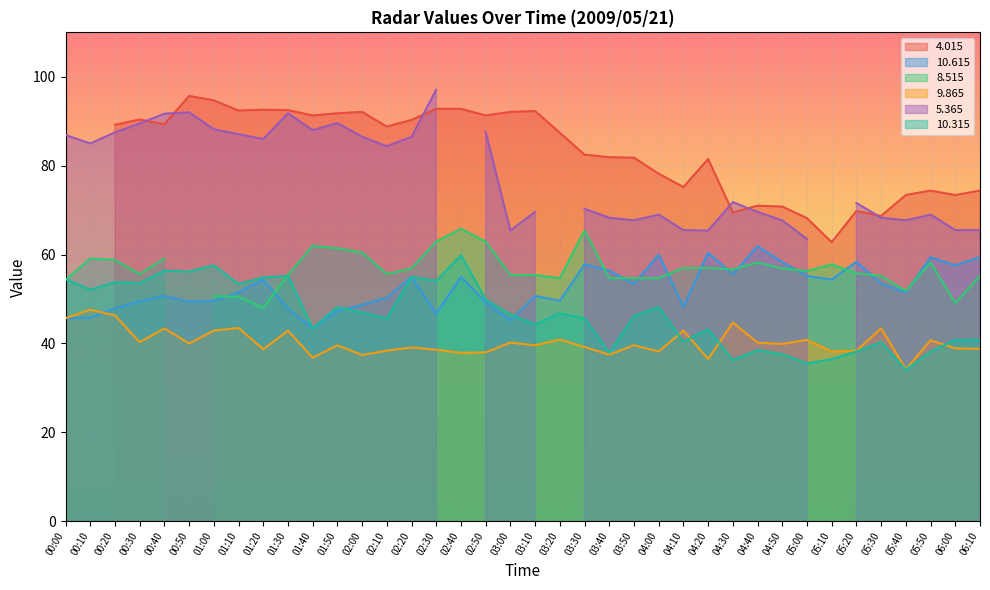

Is the value of 9.865 at 05:00 greater than the value of 10.615 at 01:30?

No